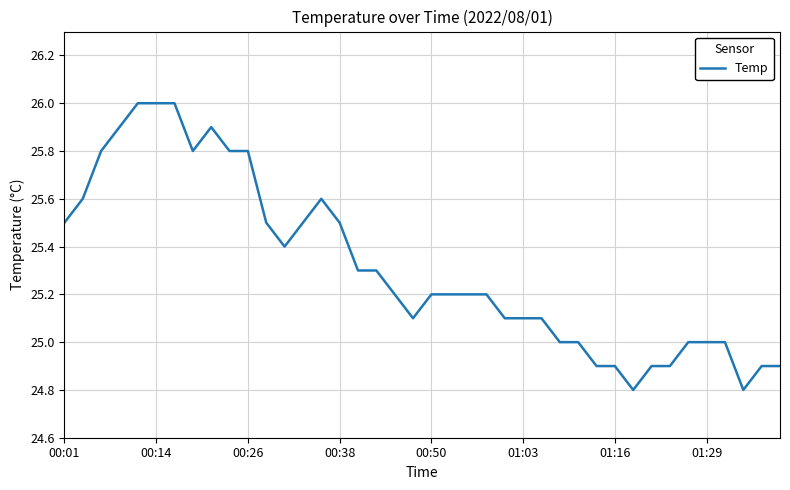

What is the smallest value displayed?

24.8